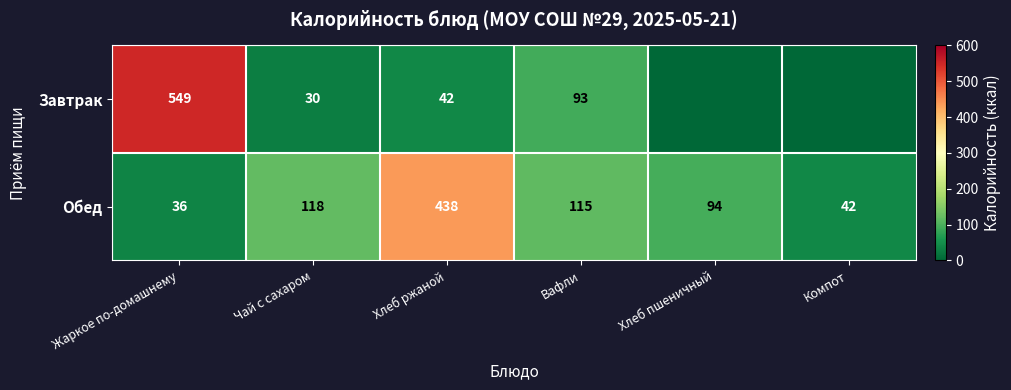

Where is Обед nearest to the value 237?

Чай с сахаром